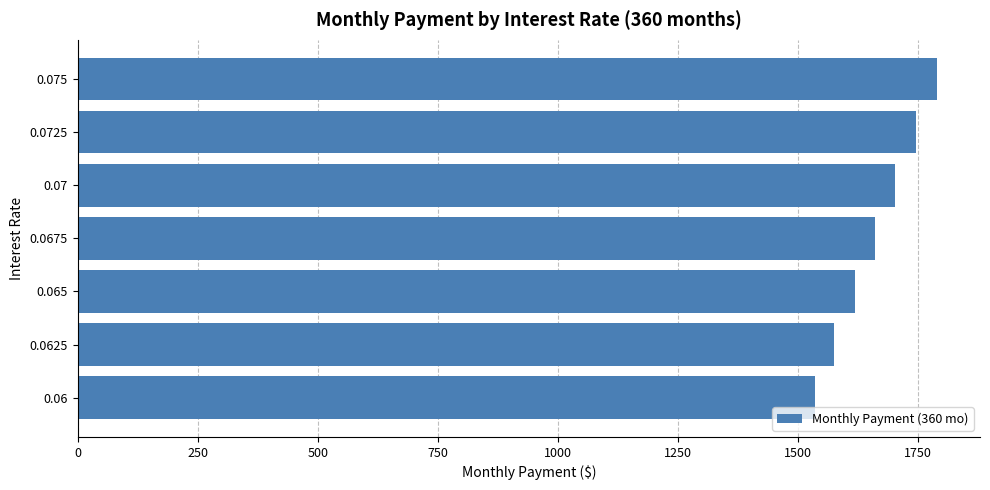

What is the difference between the second highest and minimum values?

211.5